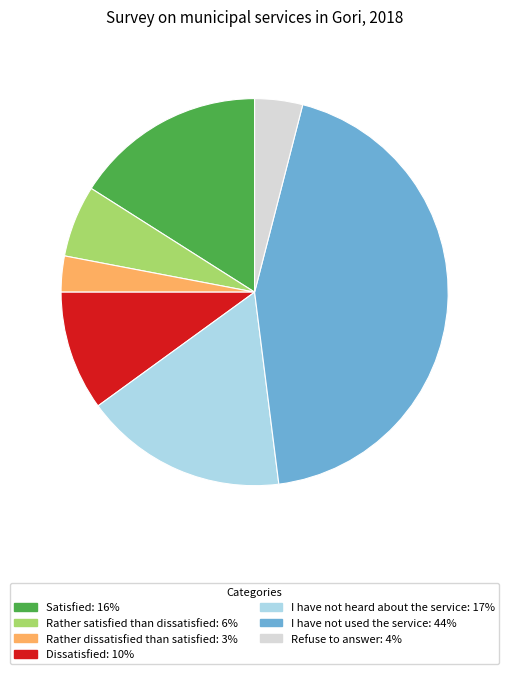

Is there a majority slice in this chart?

No